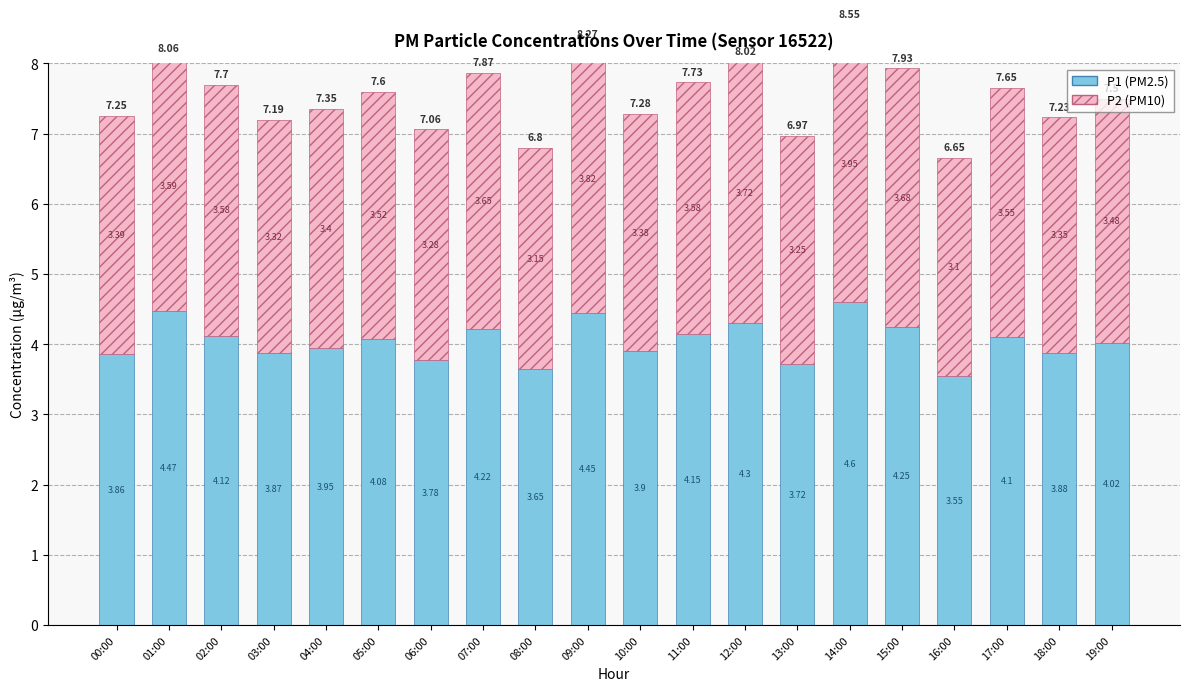

What is the highest value of the P2 (PM10) series?

4.0